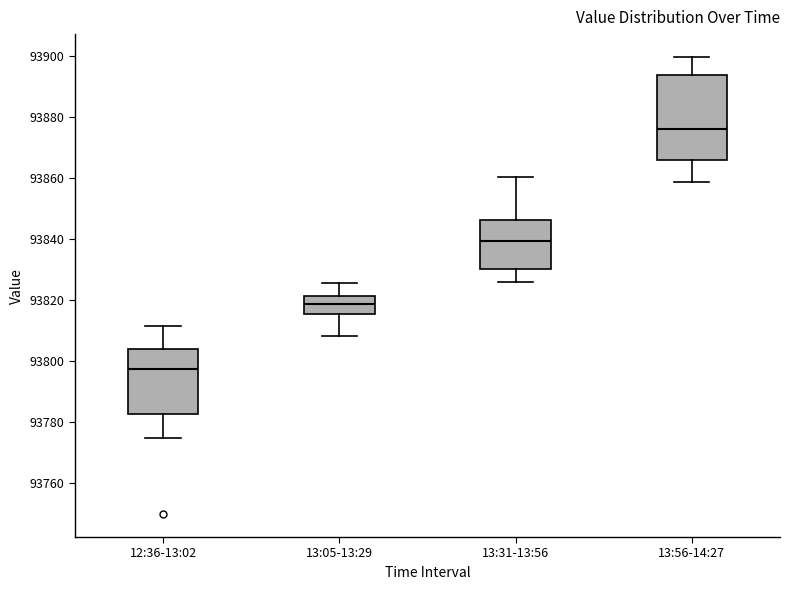

Which box is the tallest, from its lower edge to its upper edge?

13:56-14:27